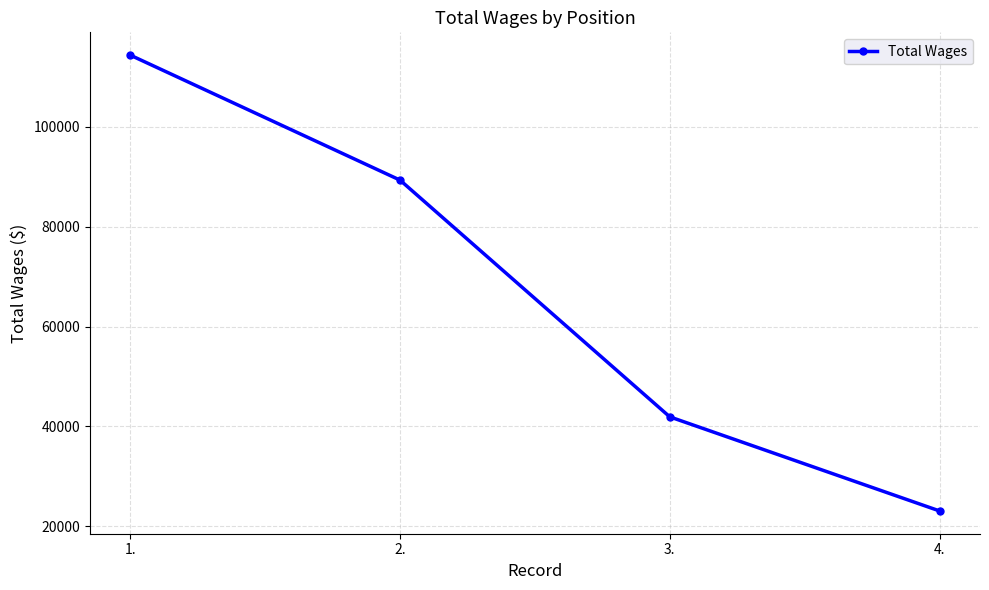

What is the value of the 1st point from the left?

114370